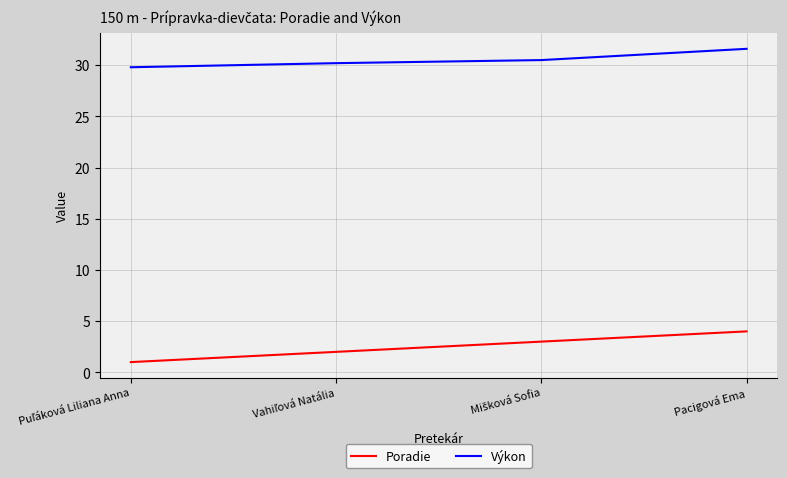

What is the difference between the second highest and second lowest values in the Výkon series?

0.3